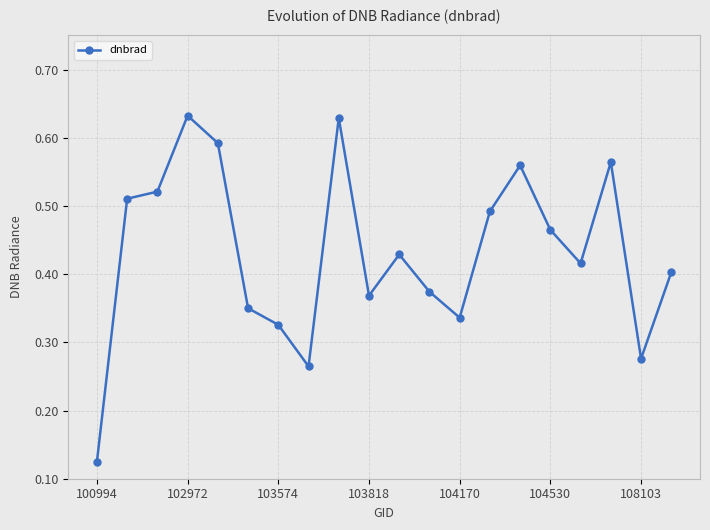

How many values are between 0 and 1?

20